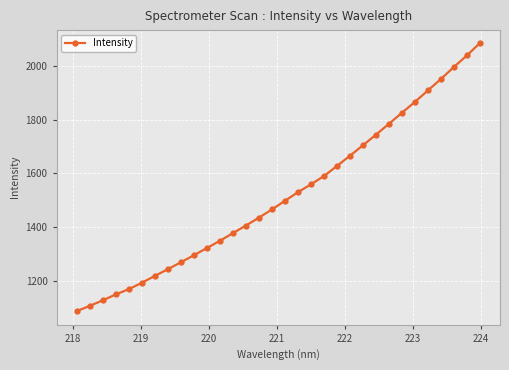

What is the greatest value displayed?

2083.6